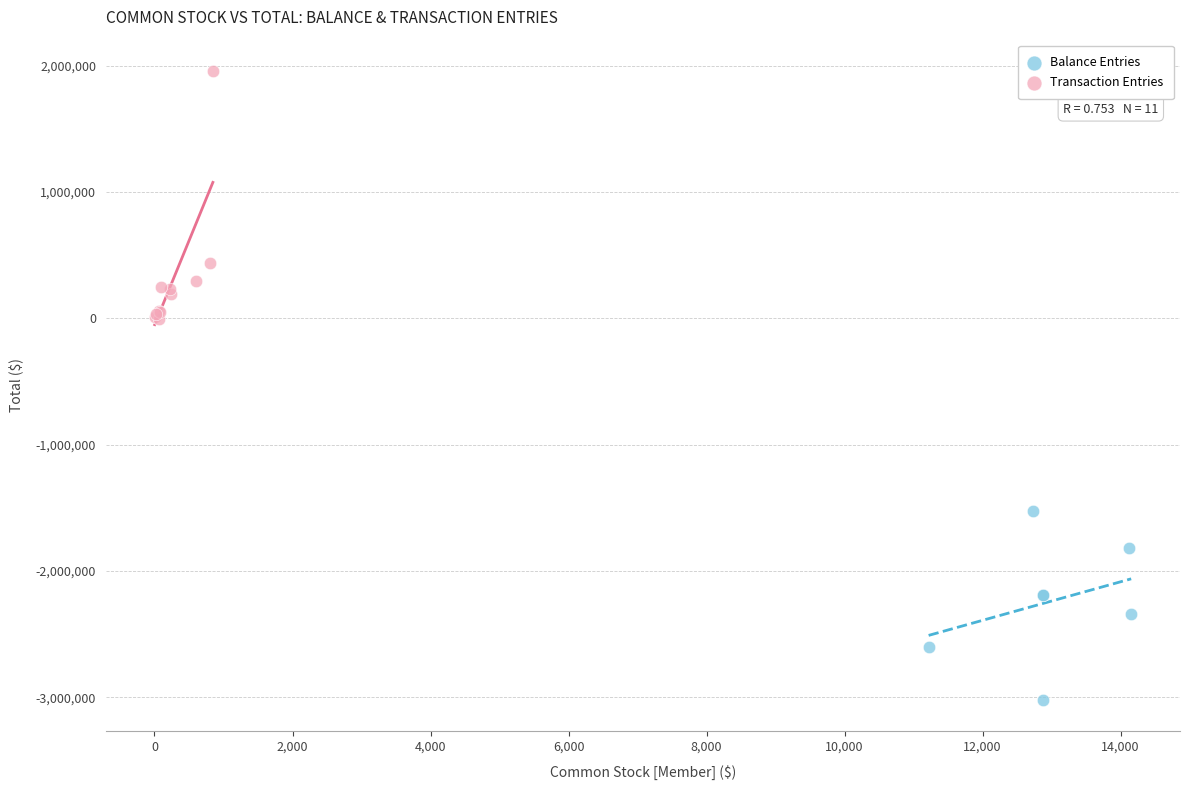

Which series contains the highest Y value?

Transaction Entries